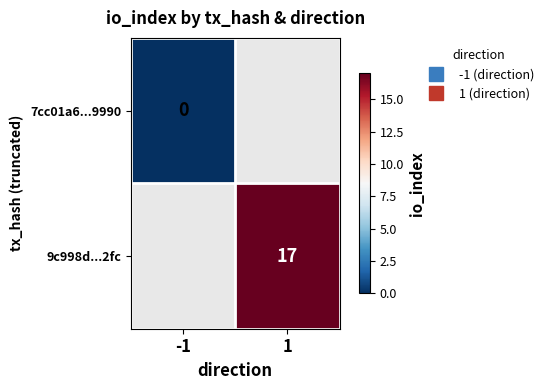

How many positive values does the 9c998d...2fc series have?

1